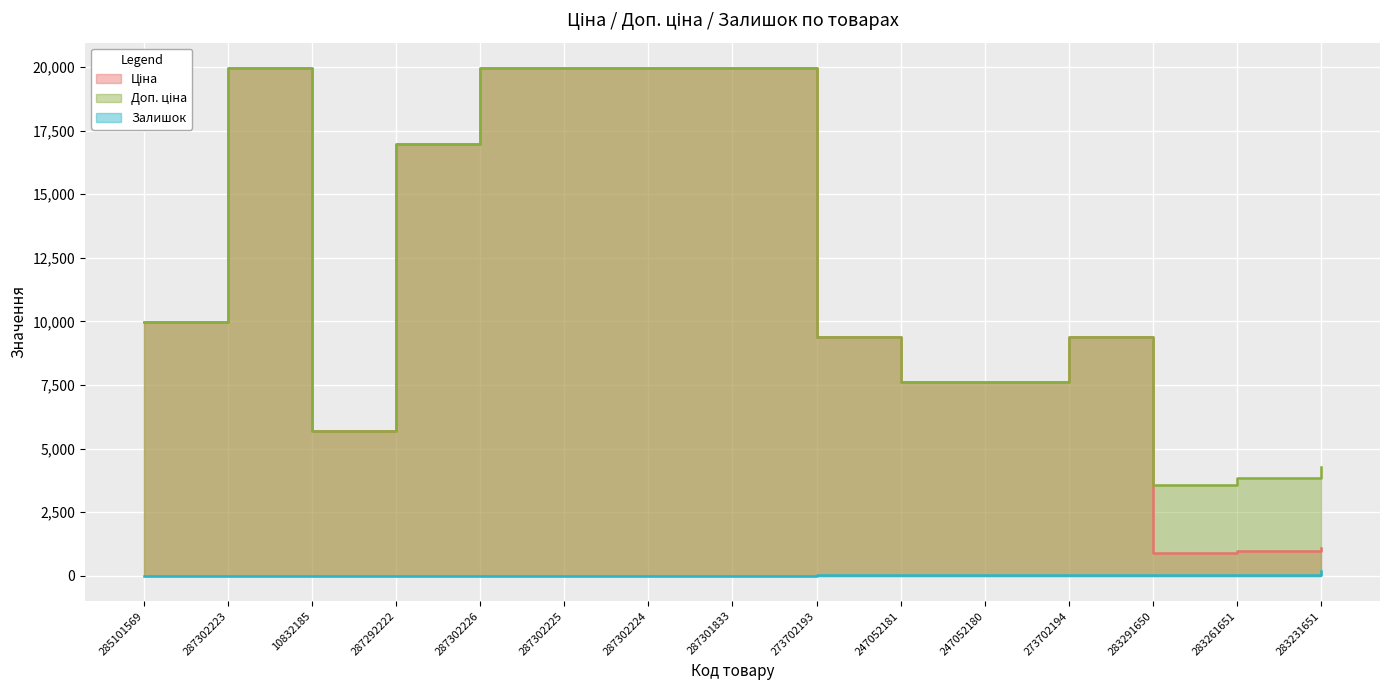

Where does the Ціна series first go above 9383?

285101569